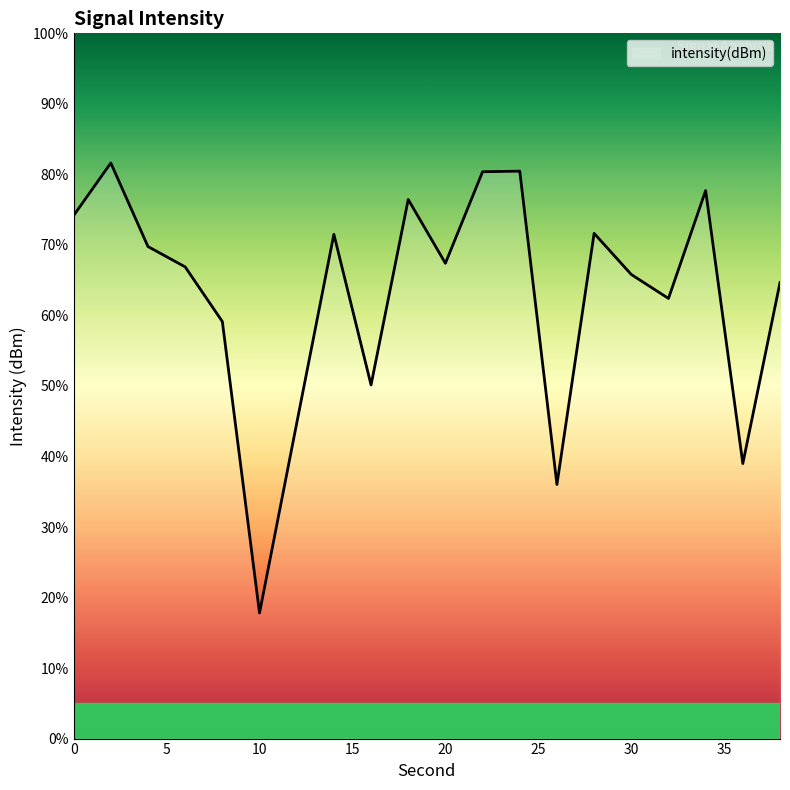

What is the difference between the maximum and minimum values?

63.8